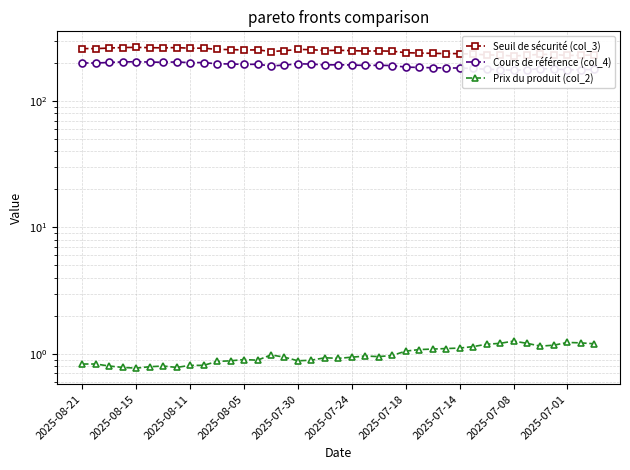

Reading left to right, transcribe all the data shown in this chart.

Seuil de sécurité (col_3): 260.8	260.2	263.2	265.6	266.4	265.0	263.9	265.4	262.1	262.7	256.5	256.0	253.9	254.5	246.9	250.7	256.7	255.4	251.4	252.3	251.2	249.0	249.7	248.5	241.7	240.1	238.9	238.0	237.7	235.7	232.3	231.0	227.7	230.8	234.7	233.7	230.0	230.6	231.8
Cours de référence (col_4): 200.6	200.2	202.5	204.3	204.9	203.8	203.0	204.2	201.6	202.1	197.3	196.9	195.3	195.8	189.9	192.9	197.4	196.4	193.4	194.1	193.2	191.5	192.1	191.2	185.9	184.7	183.8	183.1	182.8	181.3	178.7	177.7	175.2	177.6	180.6	179.8	176.9	177.4	178.3
Prix du produit (col_2): 0.8	0.8	0.8	0.8	0.8	0.8	0.8	0.8	0.8	0.8	0.9	0.9	0.9	0.9	1.0	0.9	0.9	0.9	0.9	0.9	0.9	1.0	0.9	1.0	1.1	1.1	1.1	1.1	1.1	1.1	1.2	1.2	1.3	1.2	1.1	1.2	1.2	1.2	1.2